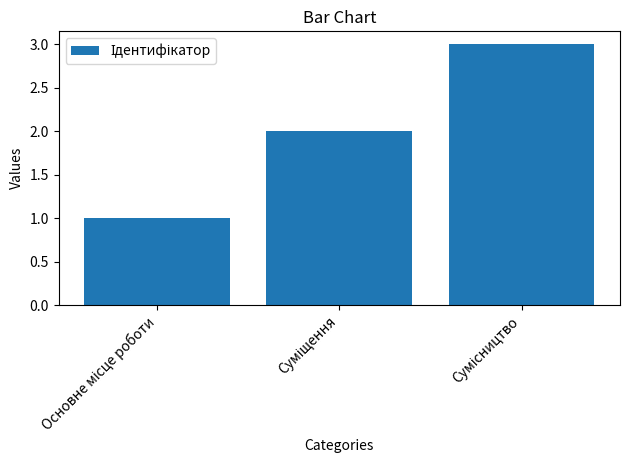

What is the maximum value shown in the chart?

3